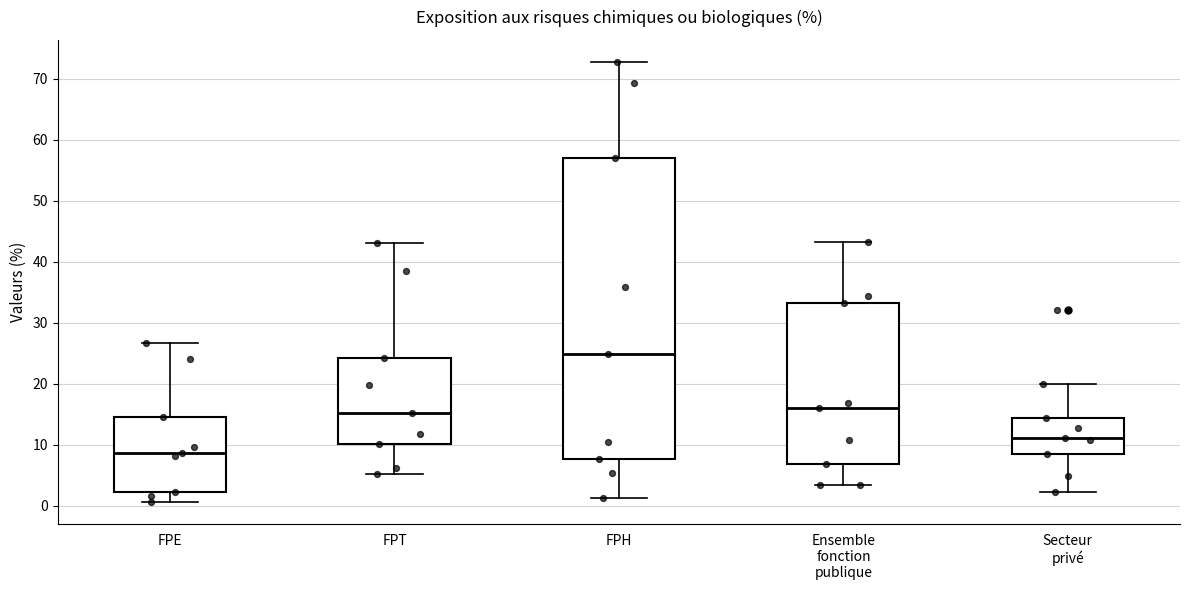

Which box is the tallest, from its lower edge to its upper edge?

FPH